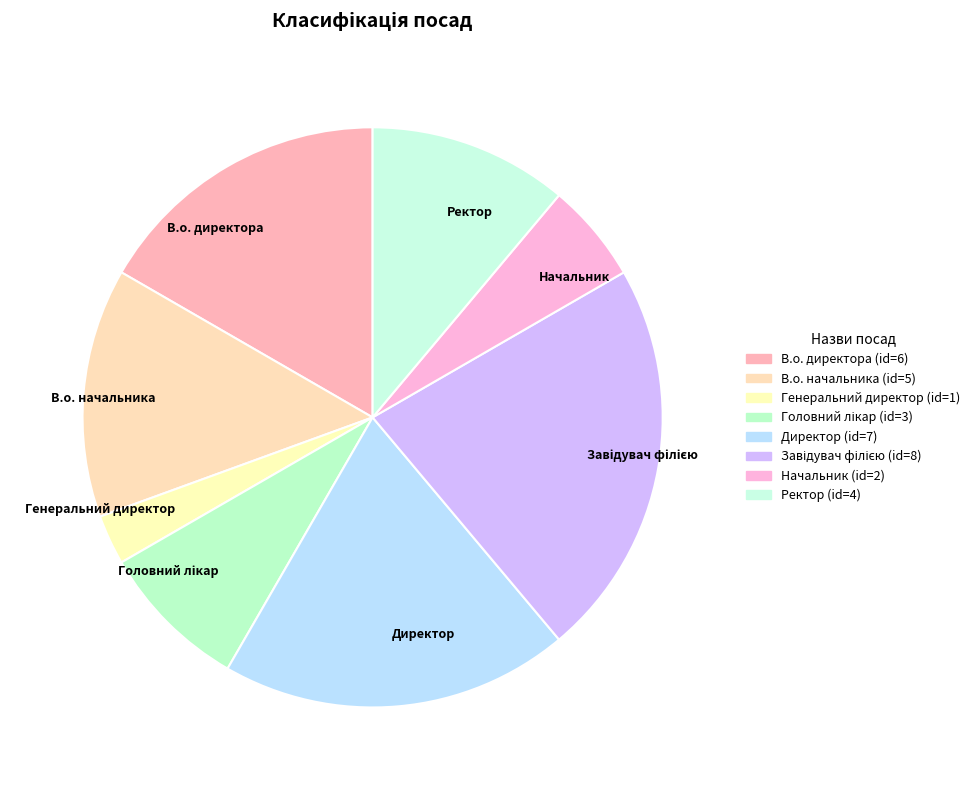

Combined, do Директор and Начальник account for over 50%?

No